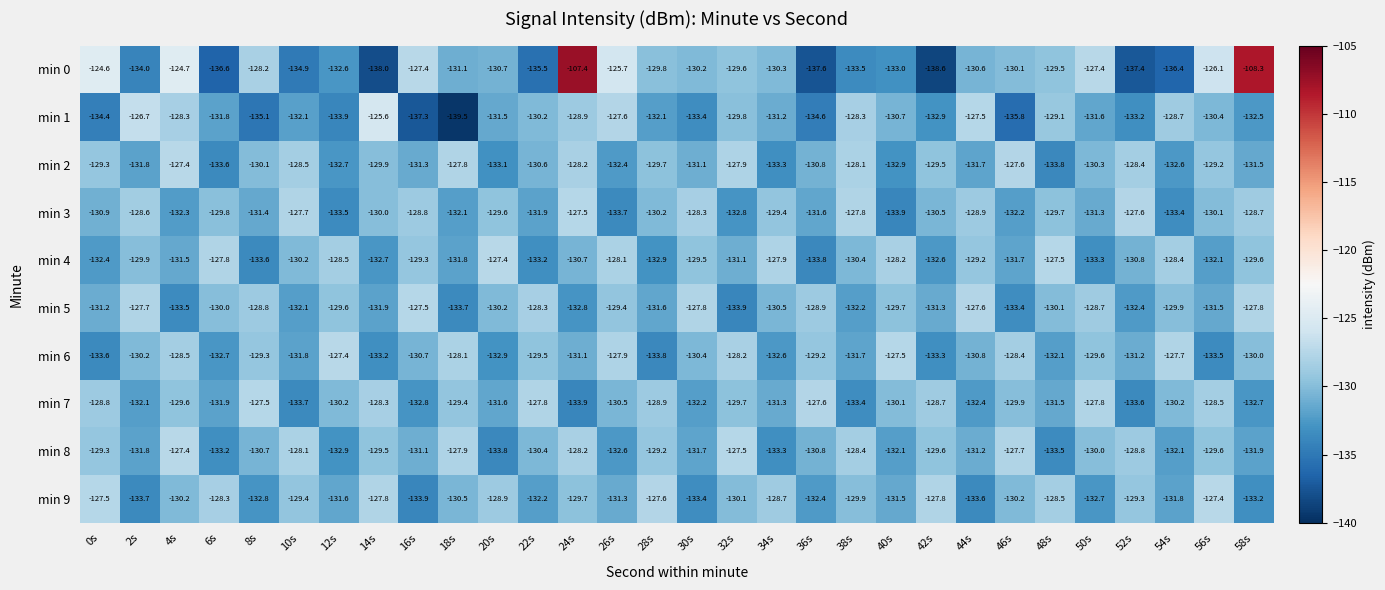

At 20s, list the series in order from largest to smallest.

min 4, min 9, min 3, min 5, min 0, min 1, min 7, min 6, min 2, min 8